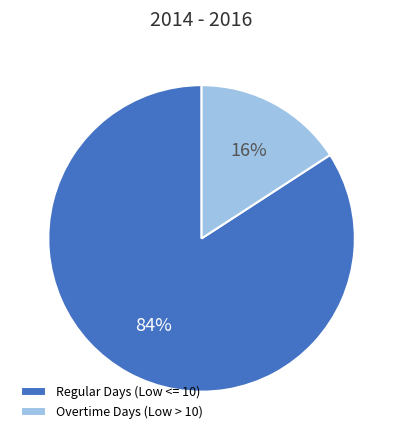

To the nearest percent, what is the average slice percentage?

50%